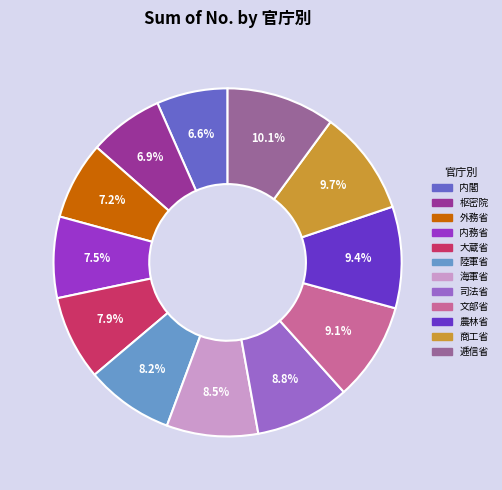

What percentage do 農林省 and 内閣 together represent?

16.0%